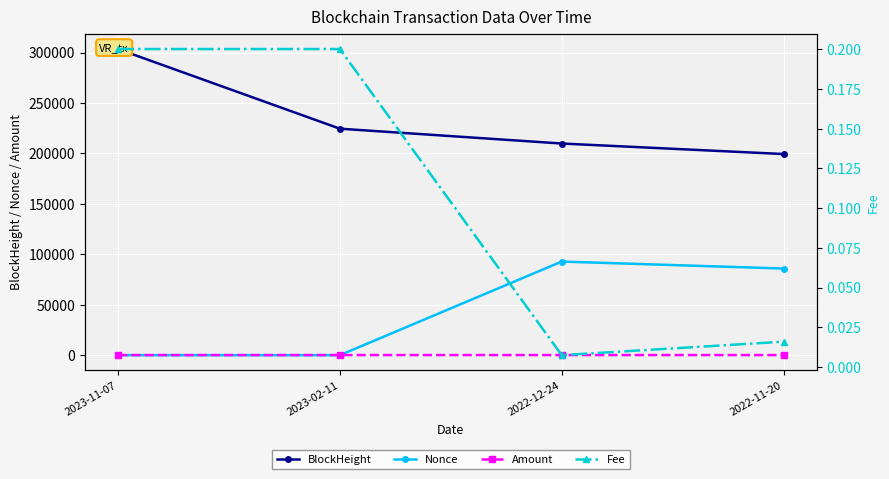

What is the label of the 1st point from the right?

2022-11-20